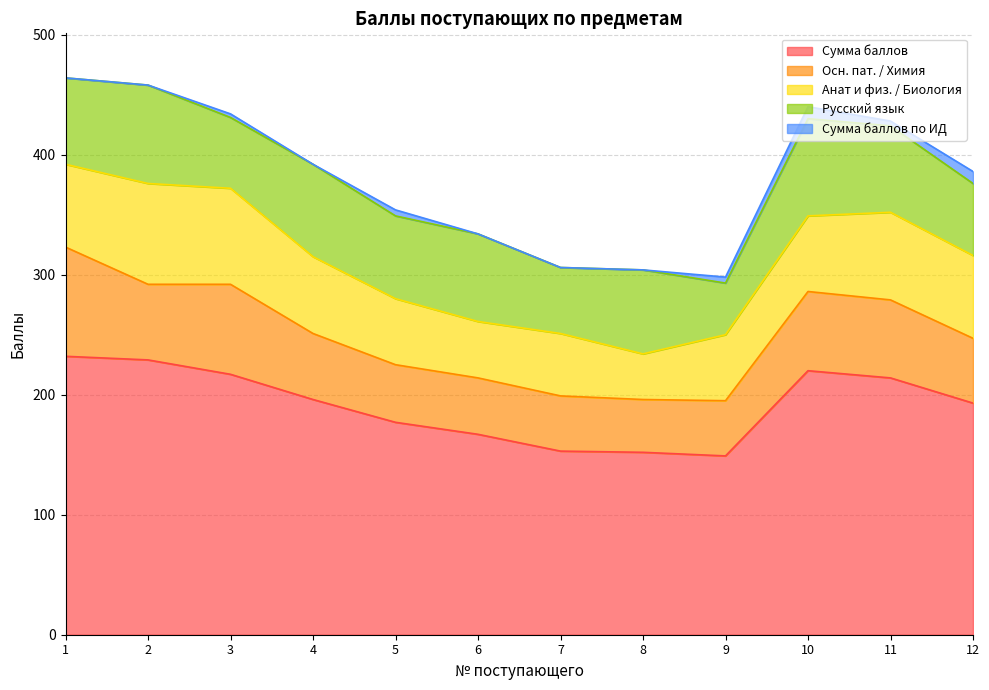

Which series has the largest total across all categories?

Сумма баллов